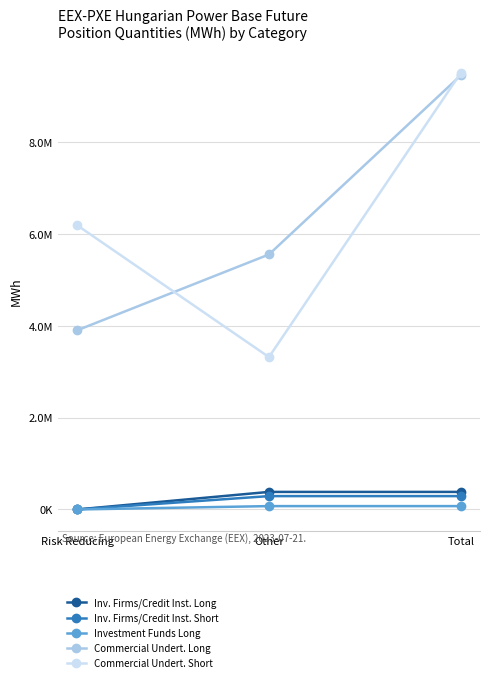

What are all the series names shown in the legend?

Inv. Firms/Credit Inst. Long, Inv. Firms/Credit Inst. Short, Investment Funds Long, Commercial Undert. Long, Commercial Undert. Short